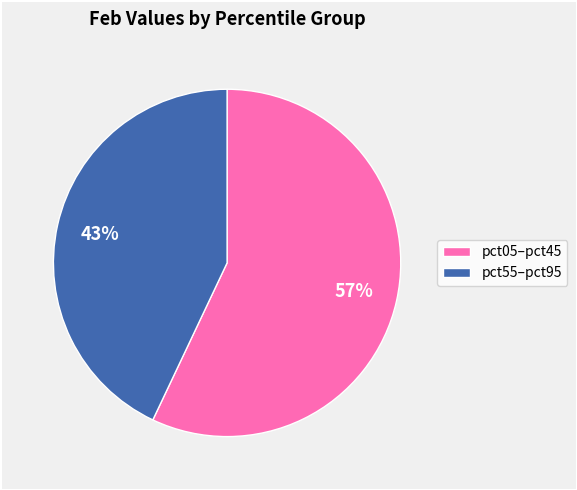

Which category has the biggest portion of the pie?

pct05–pct45